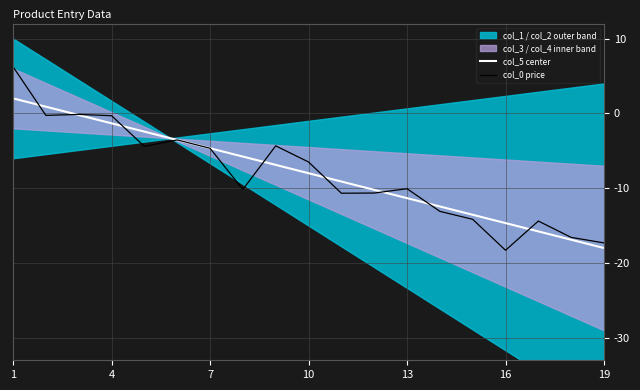

How many lines are shown in the chart?

2